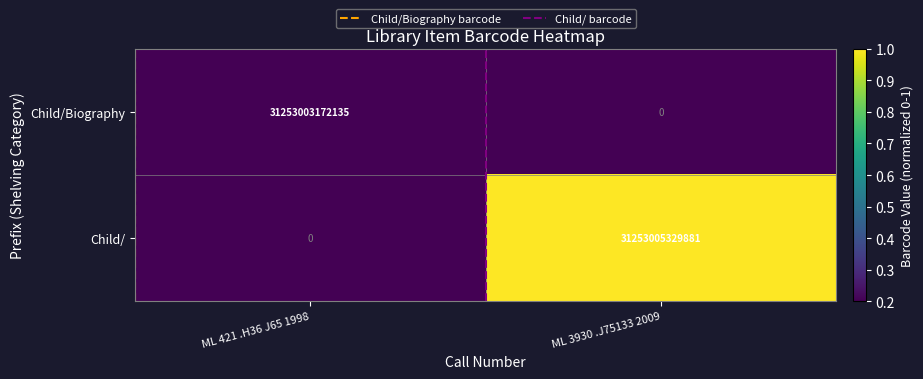

How many distinct data groups are displayed?

2